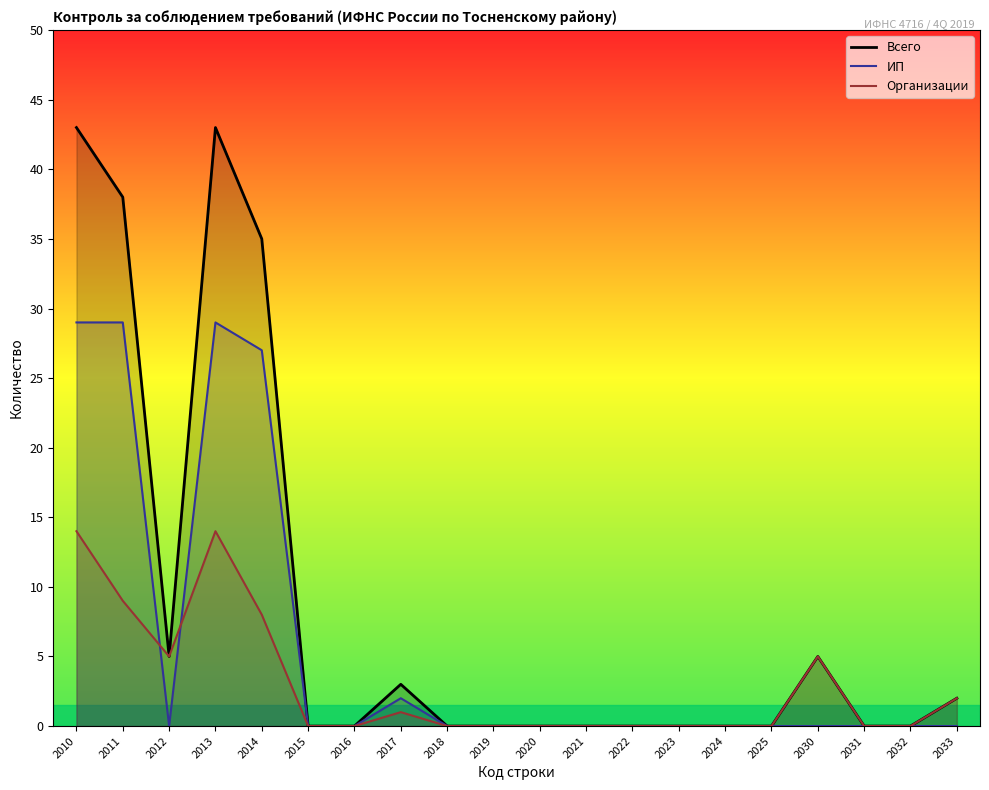

What is the average value of the Всего series?

9